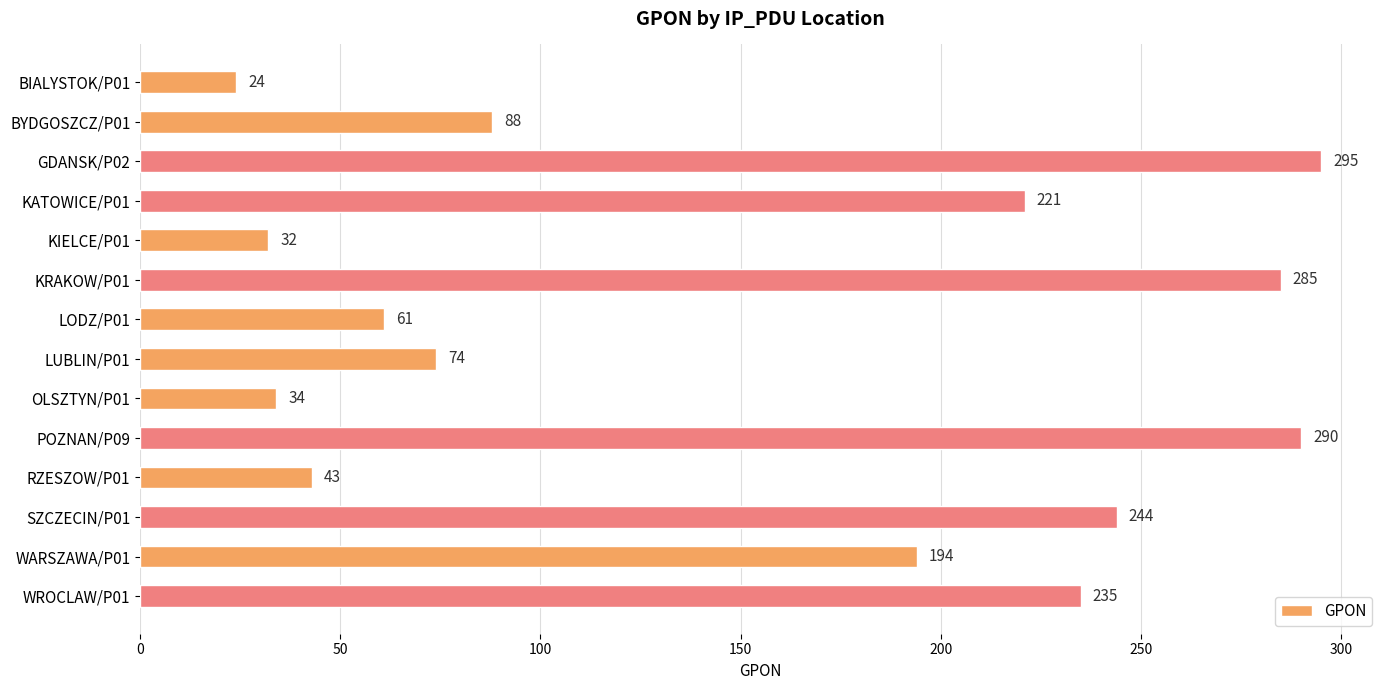

Is it true that the value at POZNAN/P09 is 290?

True